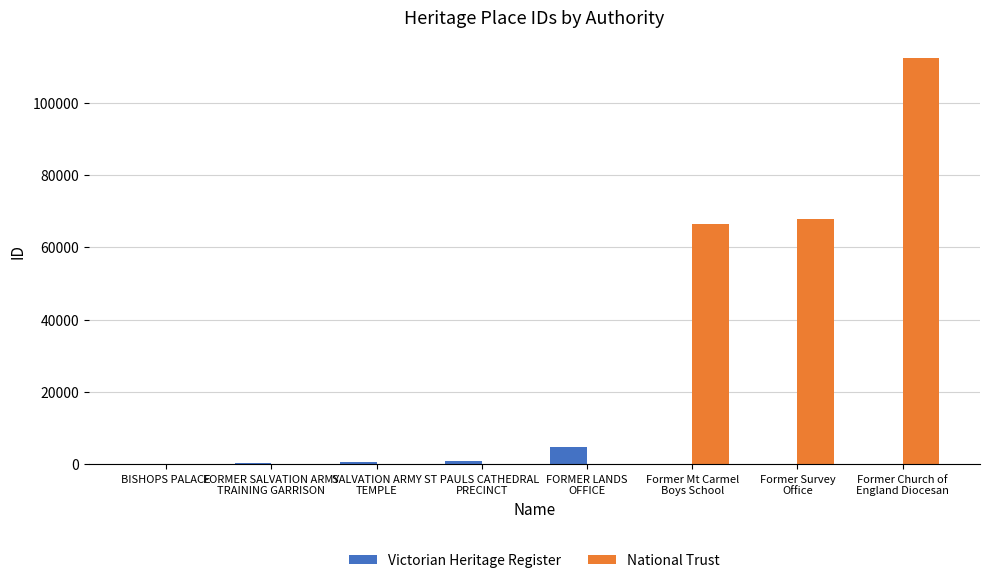

What is the highest value of the Victorian Heritage Register series?

4753